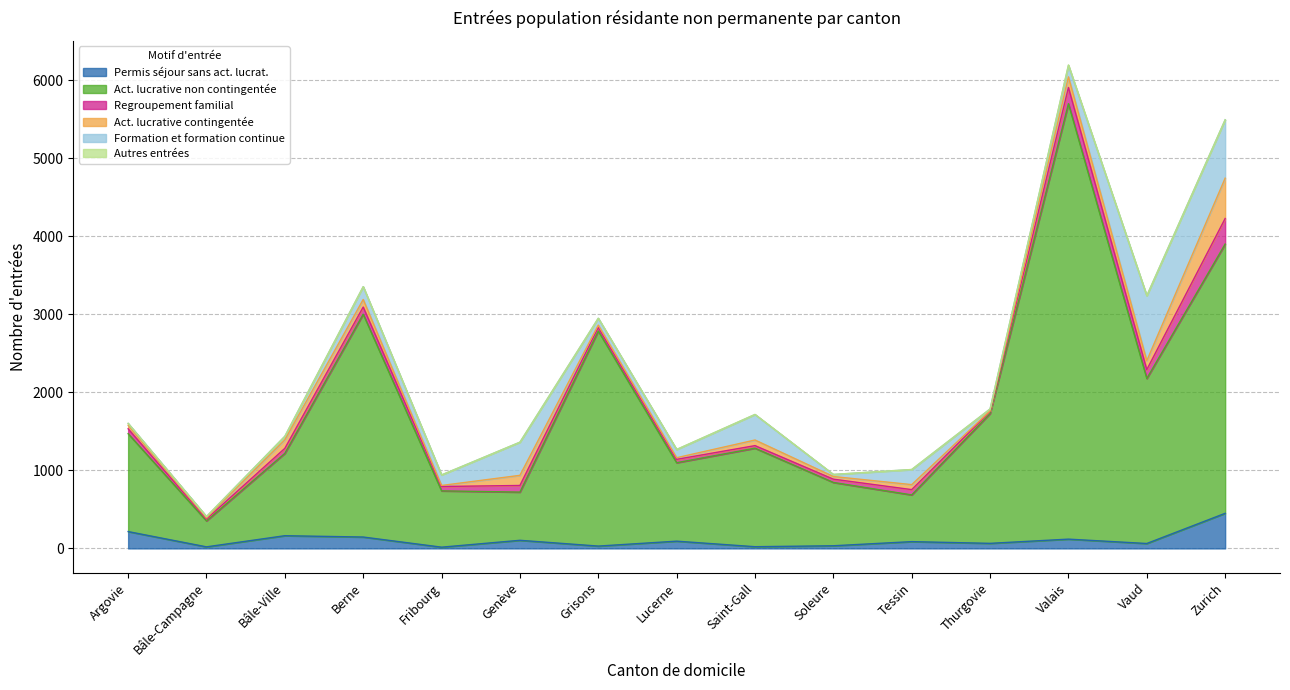

Reading left to right, list all the values displayed in this chart.

Permis séjour sans act. lucrat.: 216	20	163	146	16	104	30	93	22	34	87	65	119	63	450
Act. lucrative non contingentée: 1255	333	1056	2857	722	618	2757	1006	1263	812	599	1664	5583	2116	3452
Regroupement familial: 63	24	64	92	56	85	46	43	33	42	68	27	208	113	328
Act. lucrative contingentée: 46	14	110	97	13	130	30	21	72	34	64	7	136	115	517
Formation et formation continue: 23	18	45	164	135	425	88	105	327	26	193	25	146	833	749
Autres entrées: 0	0	0	0	0	0	0	1	1	1	1	0	7	0	0